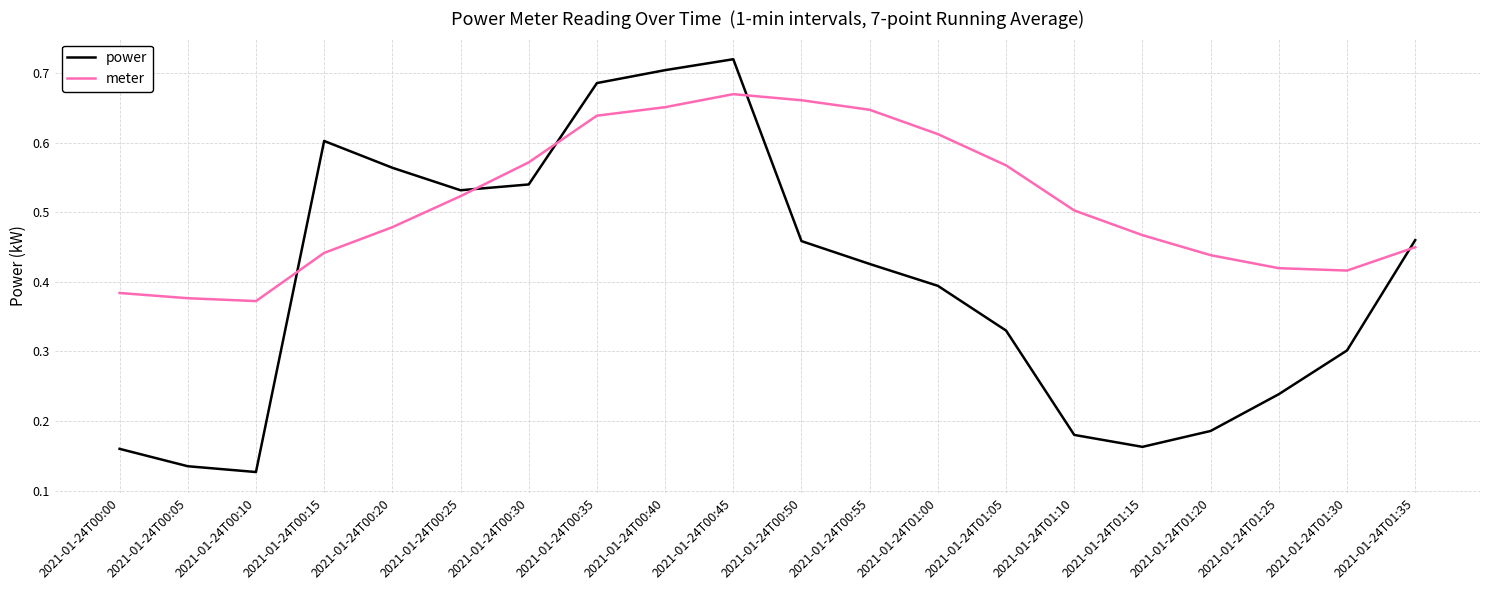

What is the total value across all series at 2021-01-24T00:40?

1.4